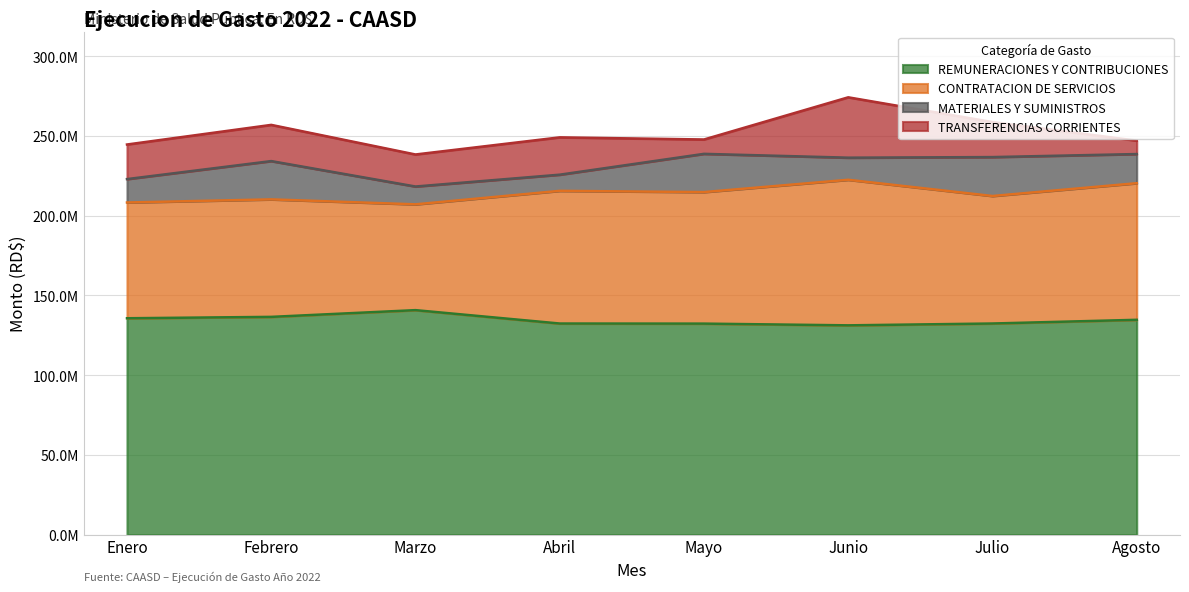

What value does the MATERIALES Y SUMINISTROS series have at Agosto?

18272034